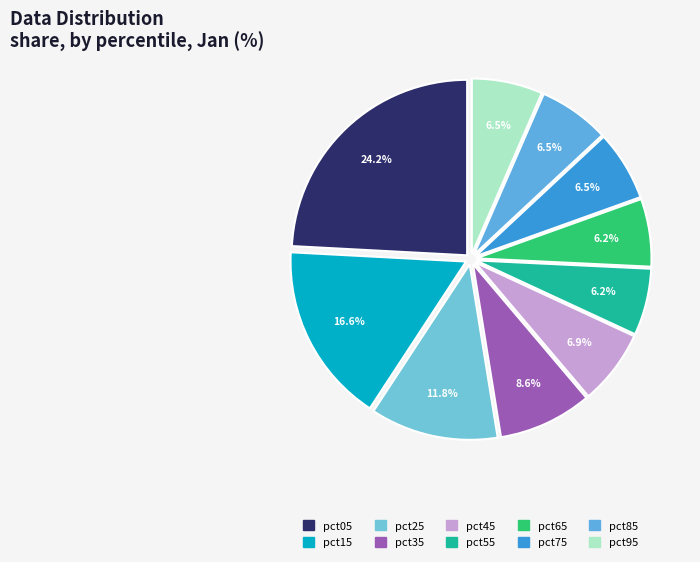

Is the sum of pct75 and pct65 greater than half?

No